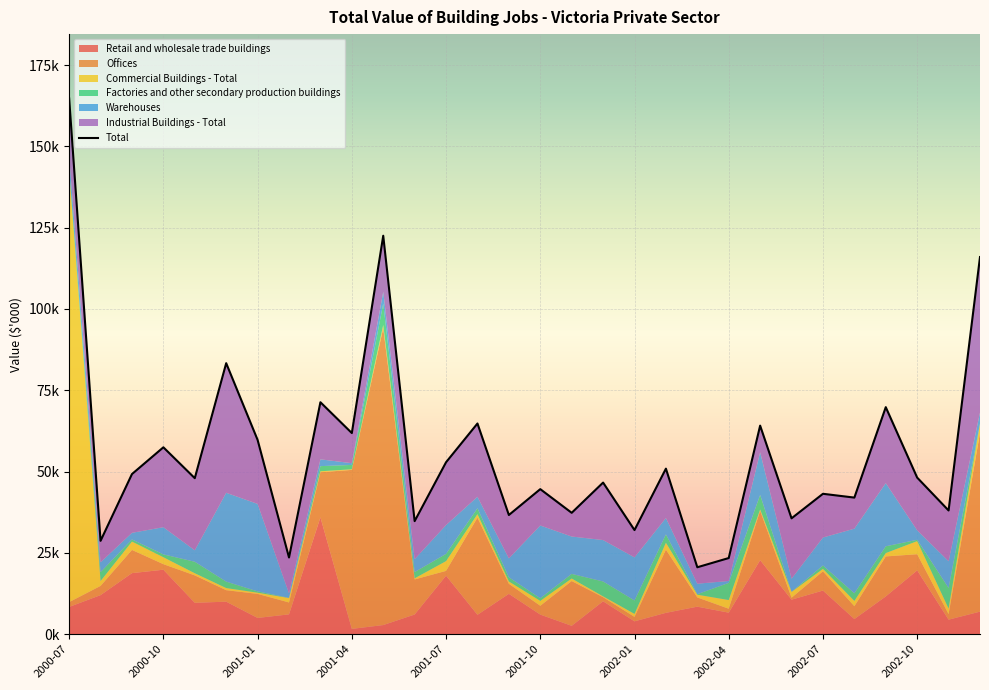

How many data points does each series have?

30